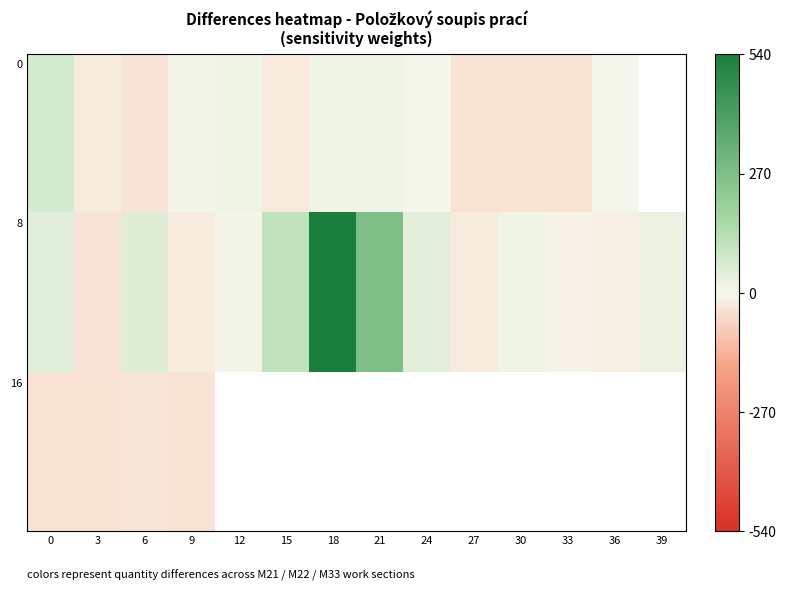

The 0 series shows -66.1 at 27. True or false?

False